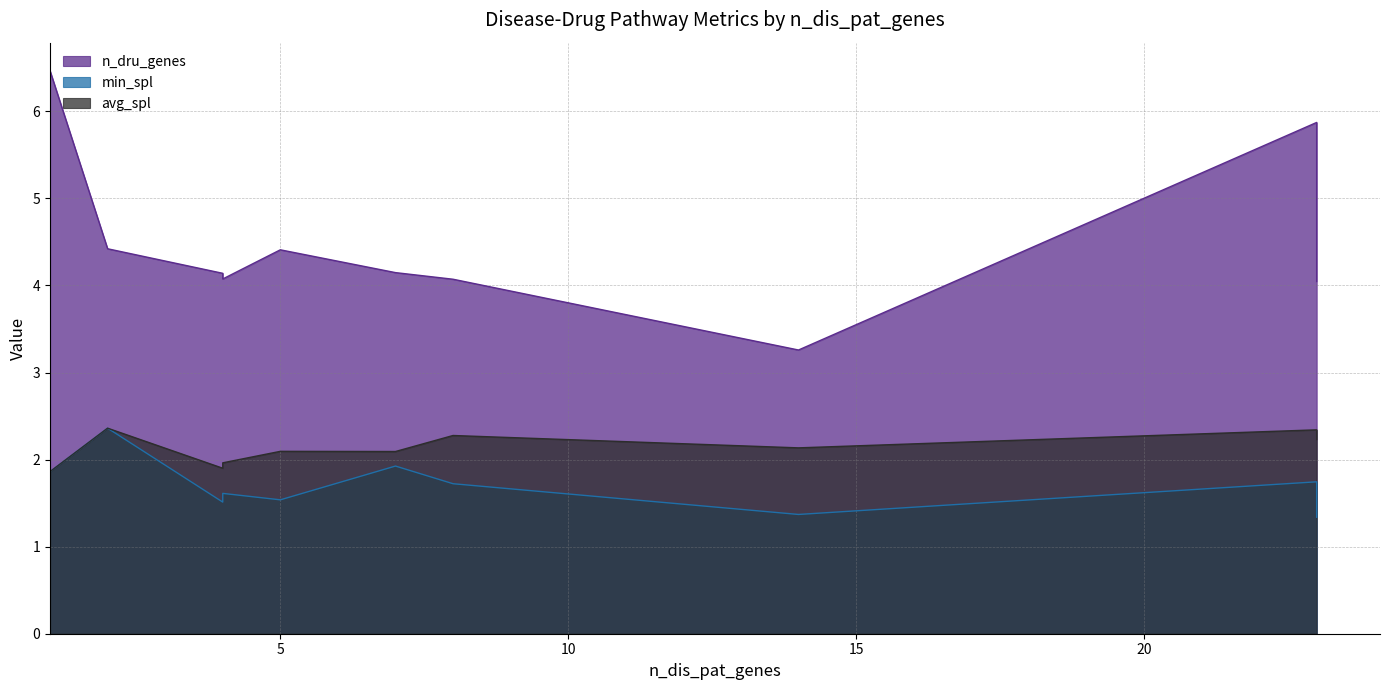

At which category is the sum across all series the highest?

1